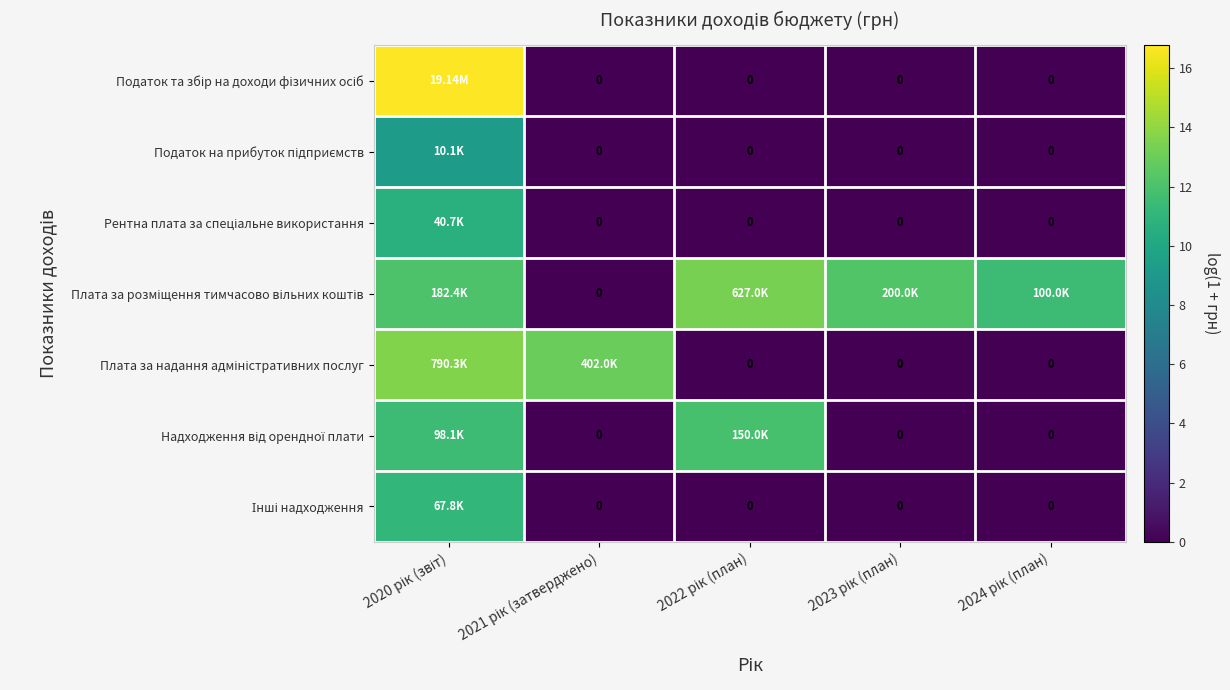

Between 2020 рік (звіт) and 2023 рік (план), which series saw the biggest shift?

Податок та збір на доходи фізичних осіб